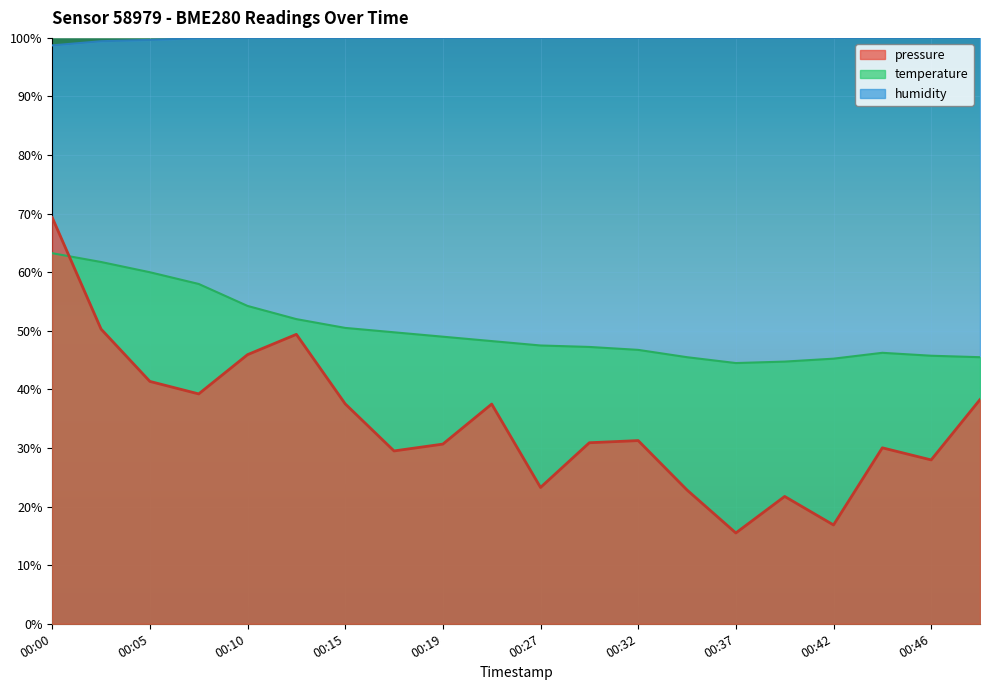

Which series changed the most between 00:05 and 00:27?

pressure